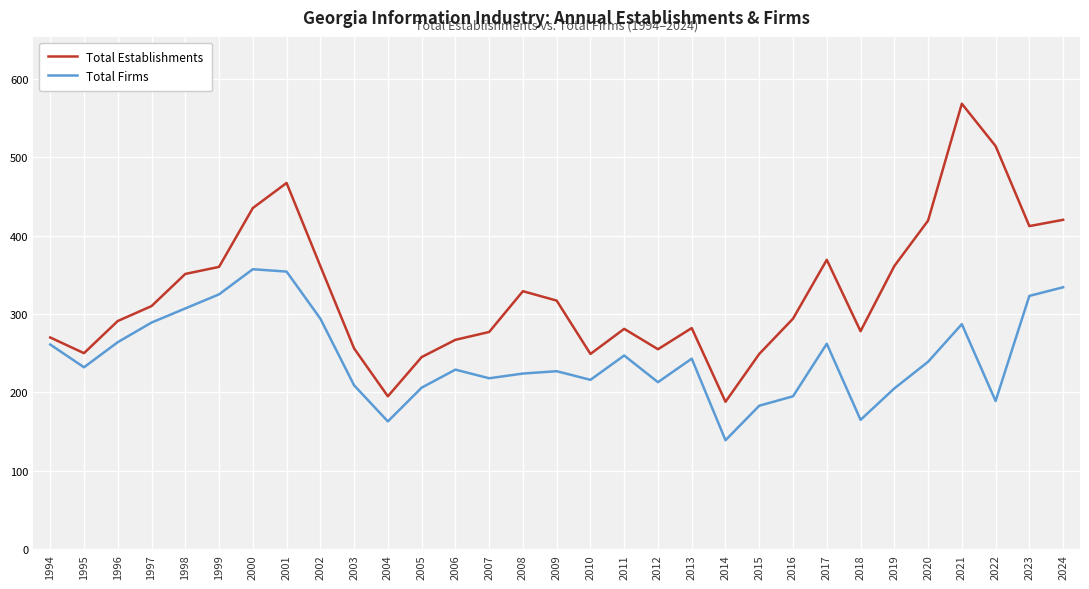

What value does the Total Establishments series have at 2000, to the nearest 50?

450